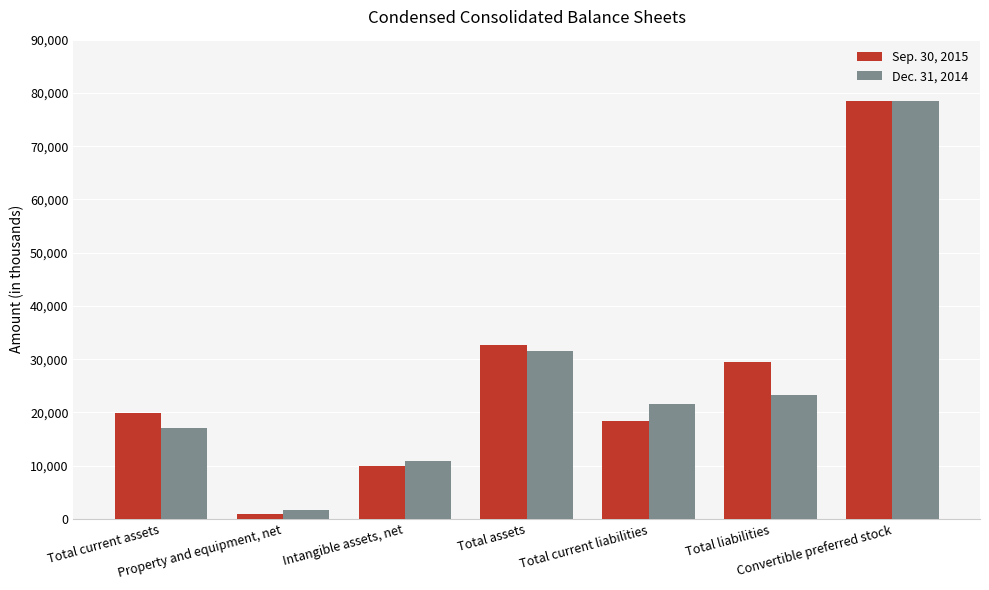

Which series has the largest total across all categories?

Sep. 30, 2015